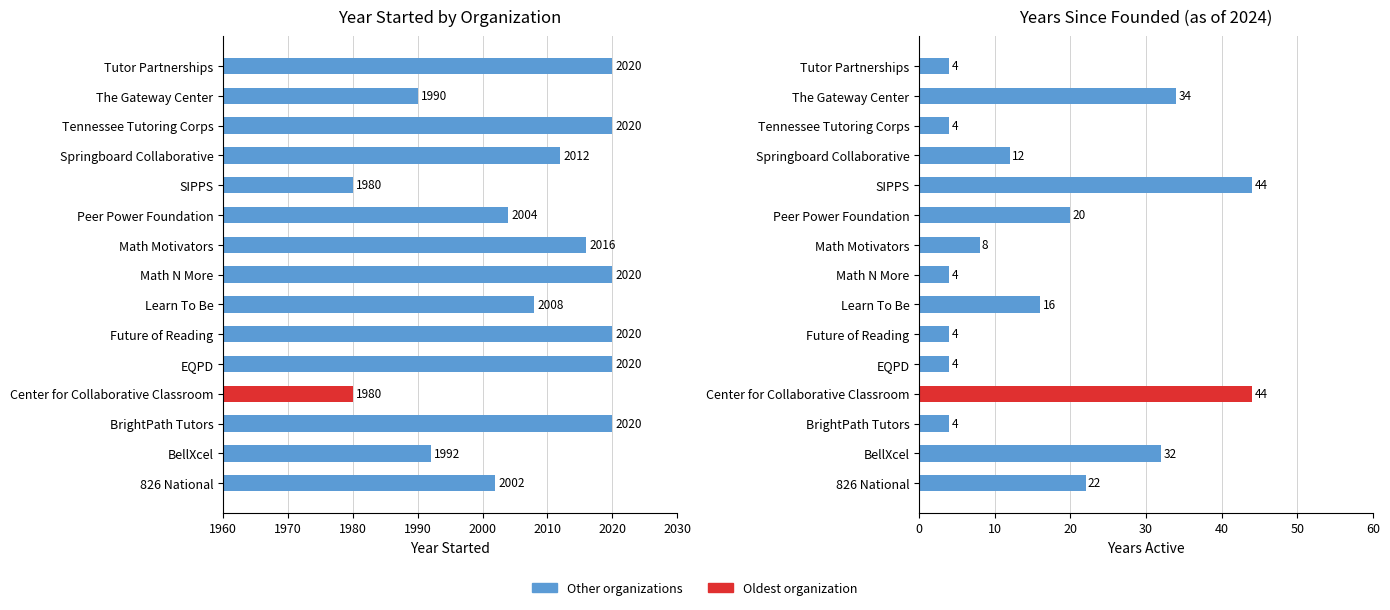

True or false: Year Started has a value of 1096 at Math Motivators.

False